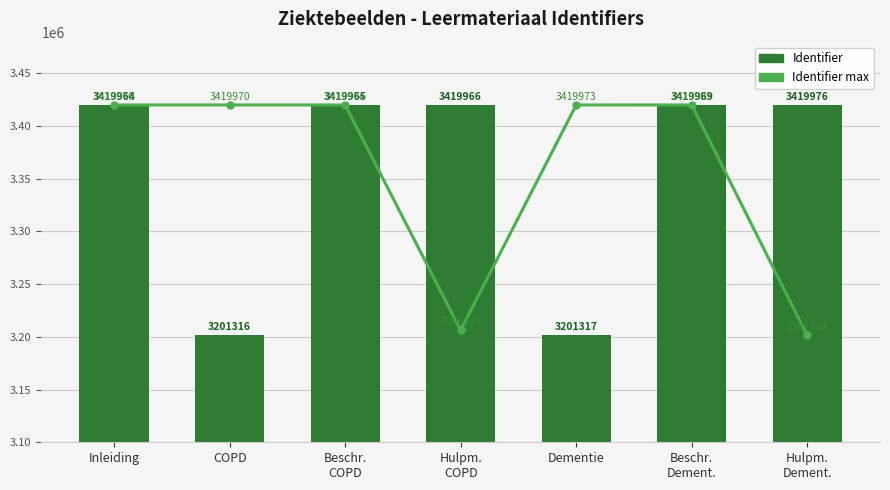

What is the approximate value of Identifier at Beschr.
COPD, to the nearest 100?

3420000